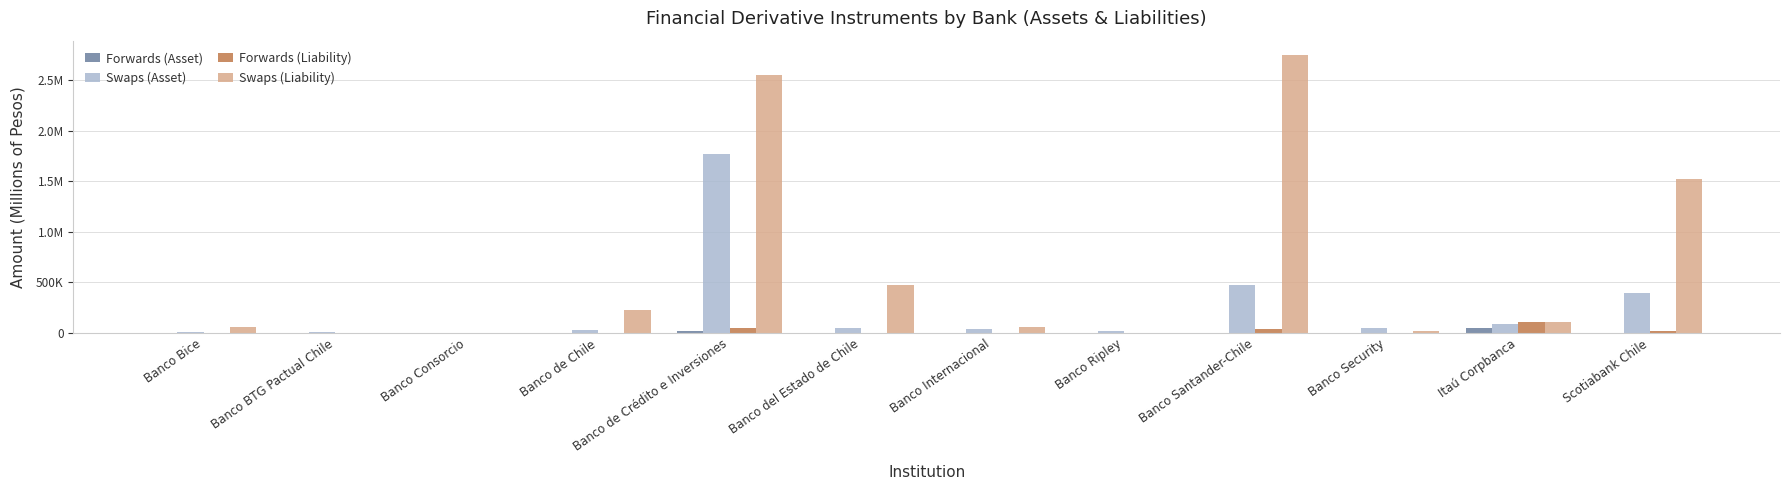

Which series has the widest spread of values?

Swaps (Liability)